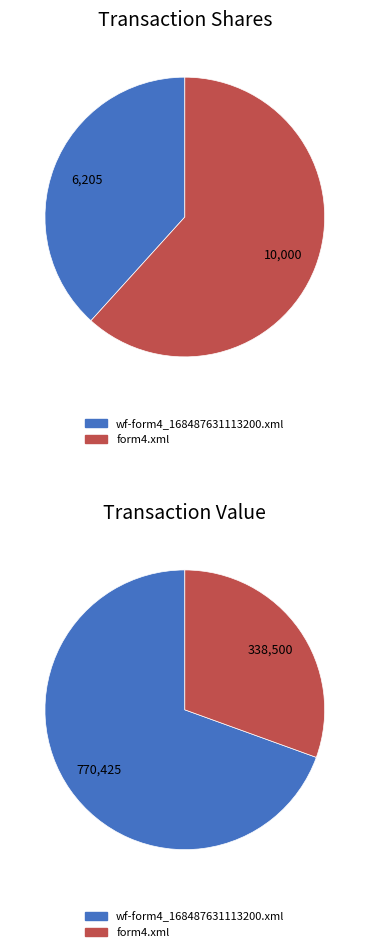

How many slices are in this pie chart?

2